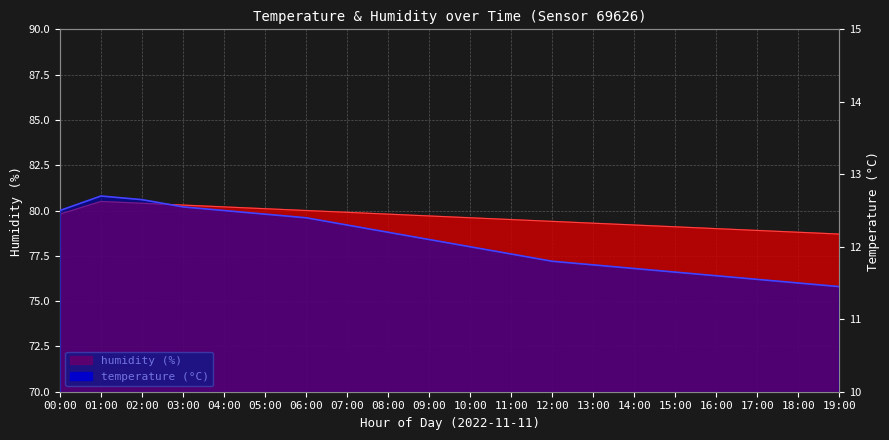

Does the chart display data point markers on the line(s)?

No